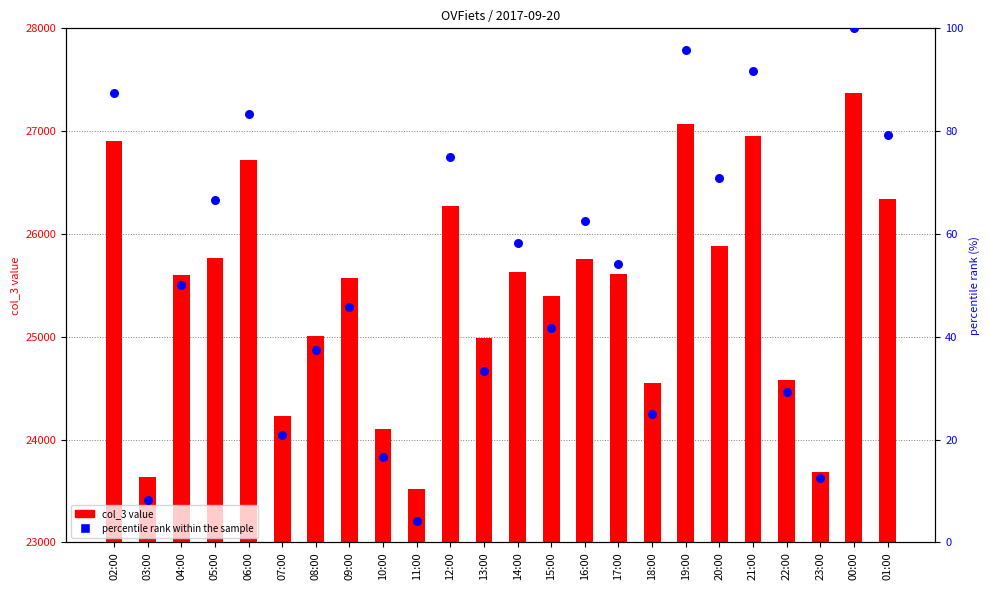

Which series contains the lowest Y value?

percentile rank within the sample